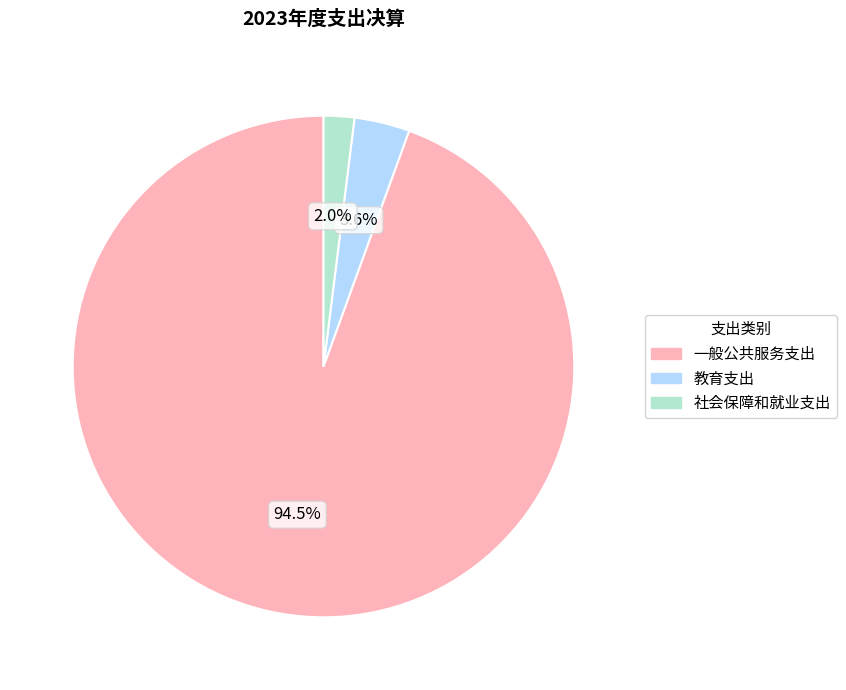

What percentage is NOT represented by 教育支出?

96.4%